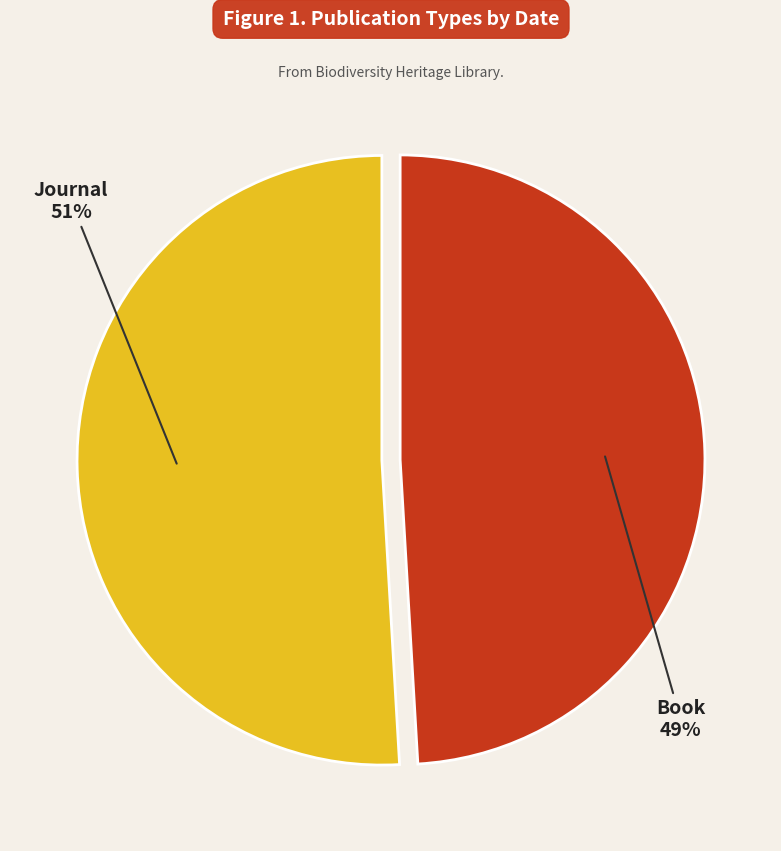

How many slices are in this pie chart?

2